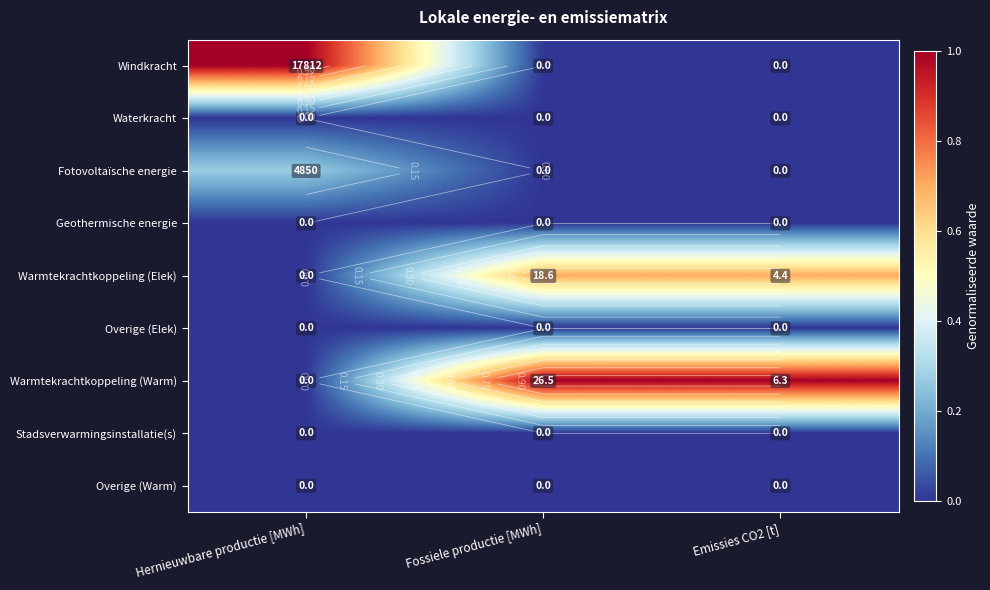

Which series changed the most between Hernieuwbare productie [MWh] and Fossiele productie [MWh]?

Windkracht